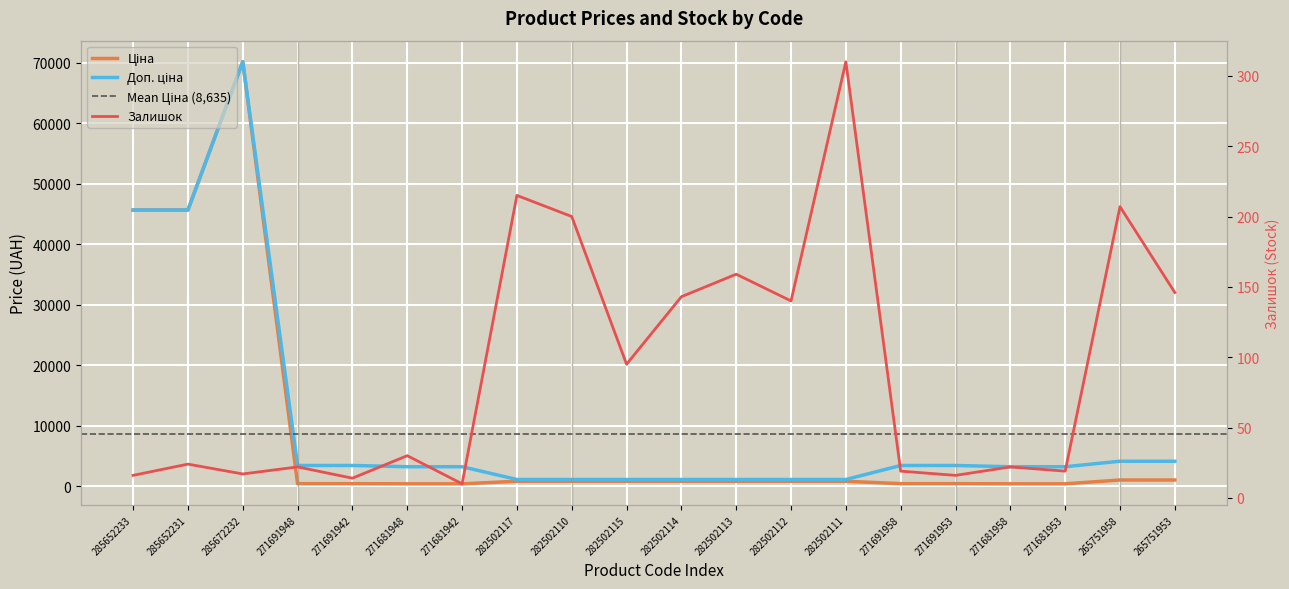

Reading left to right, list all the values displayed in this chart.

Ціна: 285652233=45672.6	285652231=45672.6	285672232=70181.6	271691948=429.3	271691942=429.3	271681948=403.6	271681942=403.6	282502117=823.9	282502110=823.9	282502115=823.9	282502114=823.9	282502113=823.9	282502112=823.9	282502111=823.9	271691958=429.3	271691953=429.3	271681958=403.6	271681953=403.6	265751958=1034.1	265751953=1034.1
Доп. ціна: 285652233=45672.6	285652231=45672.6	285672232=70181.6	271691948=3434.6	271691942=3434.6	271681948=3228.8	271681942=3228.8	282502117=1116.5	282502110=1116.5	282502115=1116.5	282502114=1116.5	282502113=1116.5	282502112=1116.5	282502111=1116.5	271691958=3434.6	271691953=3434.6	271681958=3228.8	271681953=3228.8	265751958=4136.6	265751953=4136.6
Залишок: 285652233=16.0	285652231=24.0	285672232=17.0	271691948=22.0	271691942=14.0	271681948=30.0	271681942=10.0	282502117=215.0	282502110=200.0	282502115=95.0	282502114=143.0	282502113=159.0	282502112=140.0	282502111=310.0	271691958=19.0	271691953=16.0	271681958=22.0	271681953=19.0	265751958=207.0	265751953=146.0